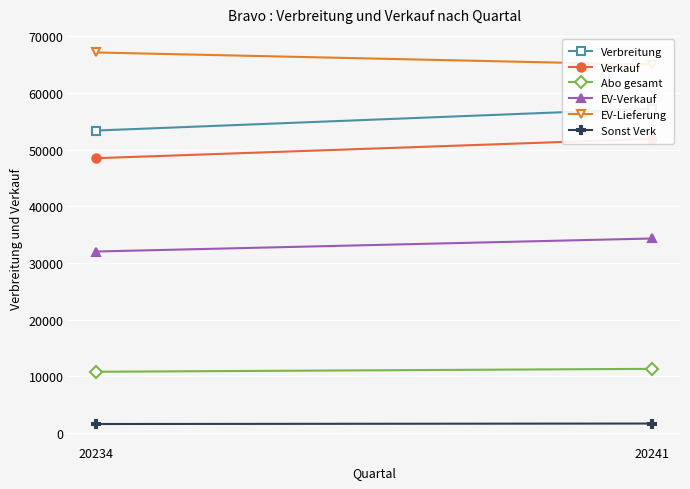

Rank the categories by Verkauf value from lowest to highest.

20234, 20241